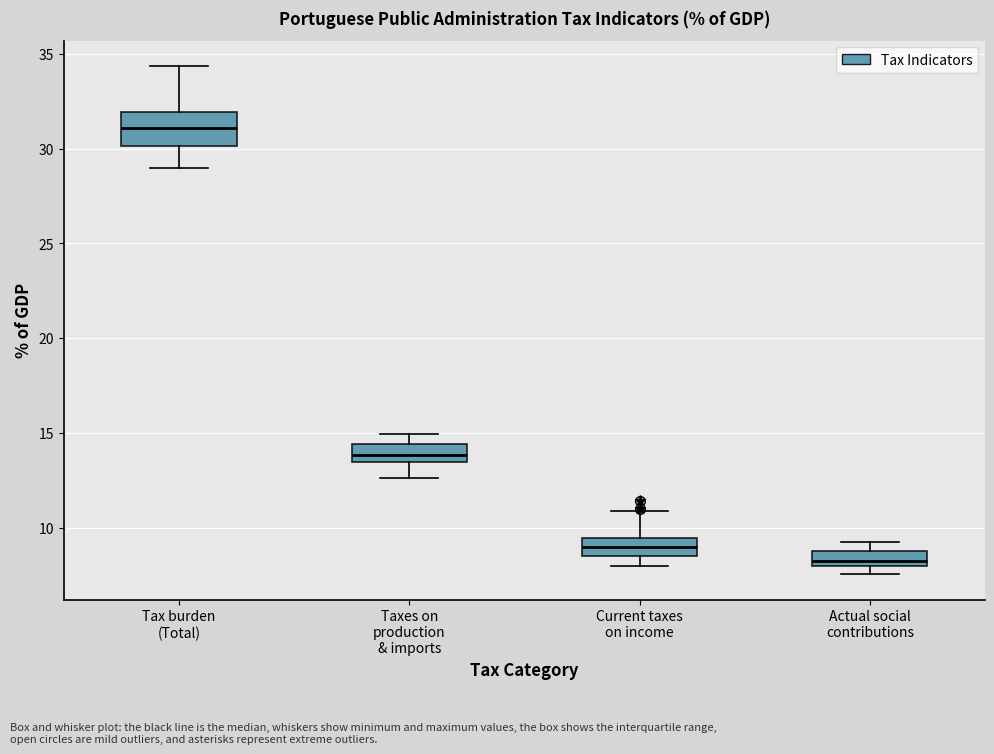

Where is the upper edge of the box for Actual social contributions on the y-axis? The values are not printed on the chart, so give them approximately, as read against the axis.

9.0